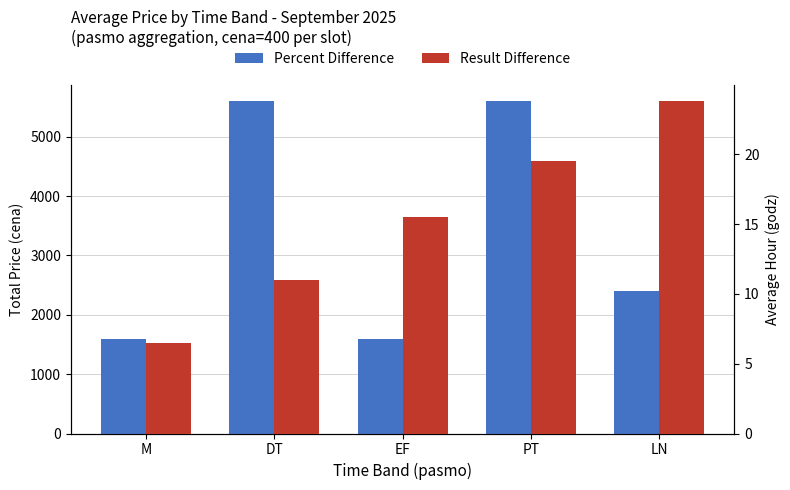

Reading left to right, what are all the values shown in this chart?

Percent Difference: 1600.0	5600.0	1600.0	5600.0	2400.0
Result Difference: 6.5	11.0	15.5	19.5	23.8